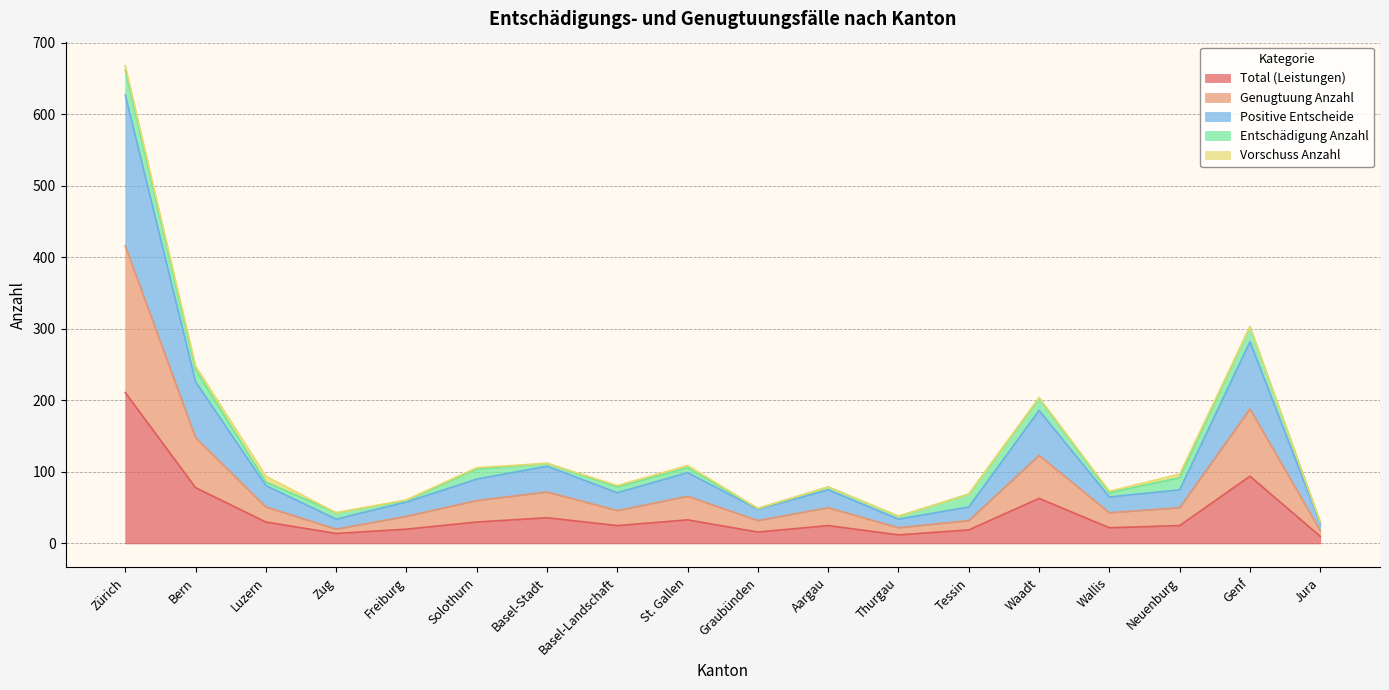

True or false: Positive Entscheide has a value of 71 at Basel-Landschaft.

True